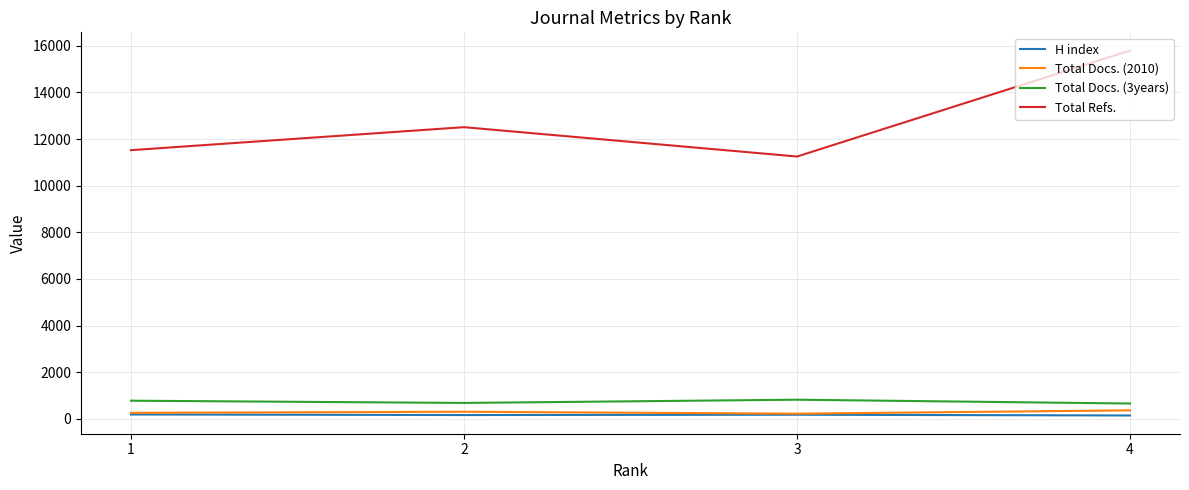

How many H index values are between 163 and 187?

3